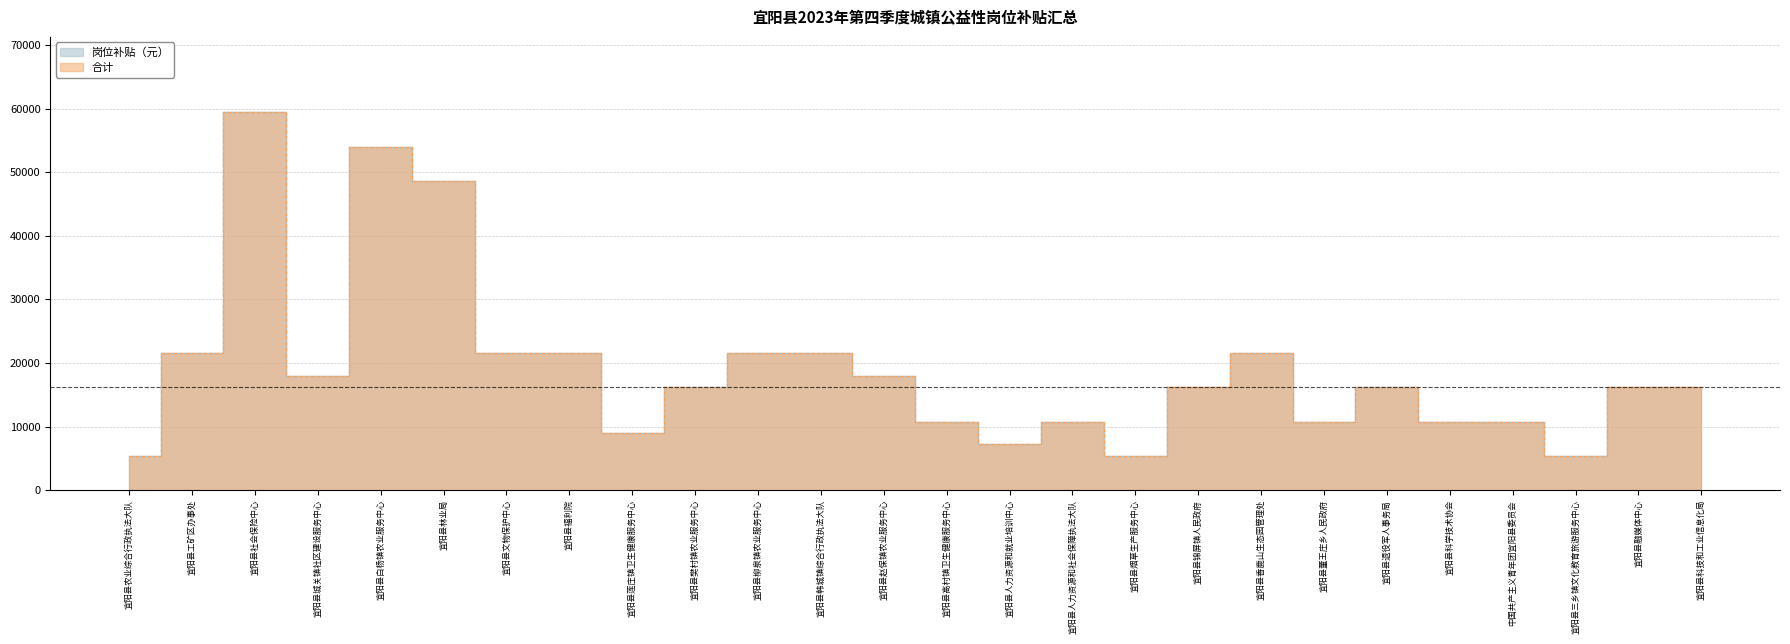

List the labels in order of 合计 value, smallest first.

宜阳县农业综合行政执法大队, 宜阳县烟草生产服务中心, 宜阳县三乡镇文化教育旅游服务中心, 宜阳县人力资源和就业培训中心, 宜阳县莲庄镇卫生健康服务中心, 宜阳县高村镇卫生健康服务中心, 宜阳县人力资源和社会保障执法大队, 宜阳县董王庄乡人民政府, 宜阳县科学技术协会, 中国共产主义青年团宜阳县委员会, 宜阳县樊村镇农业服务中心, 宜阳县锦屏镇人民政府, 宜阳县退役军人事务局, 宜阳县融媒体中心, 宜阳县科技和工业信息化局, 宜阳县城关镇社区建设服务中心, 宜阳县赵保镇农业服务中心, 宜阳县工矿区办事处, 宜阳县文物保护中心, 宜阳县福利院, 宜阳县柳泉镇农业服务中心, 宜阳县韩城镇综合行政执法大队, 宜阳县香鹿山生态园管理处, 宜阳县林业局, 宜阳县白杨镇农业服务中心, 宜阳县社会保险中心